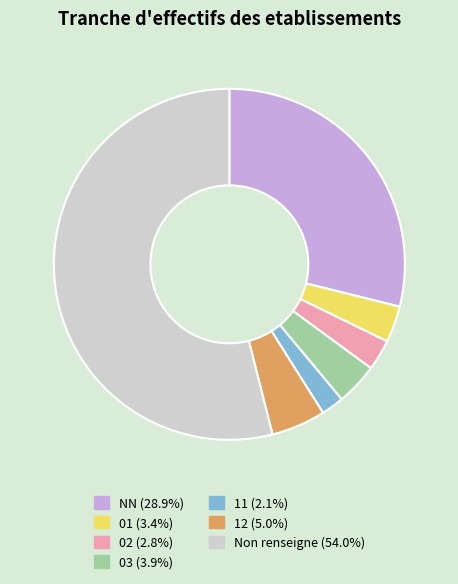

Is there any slice that represents more than half of the pie?

Yes